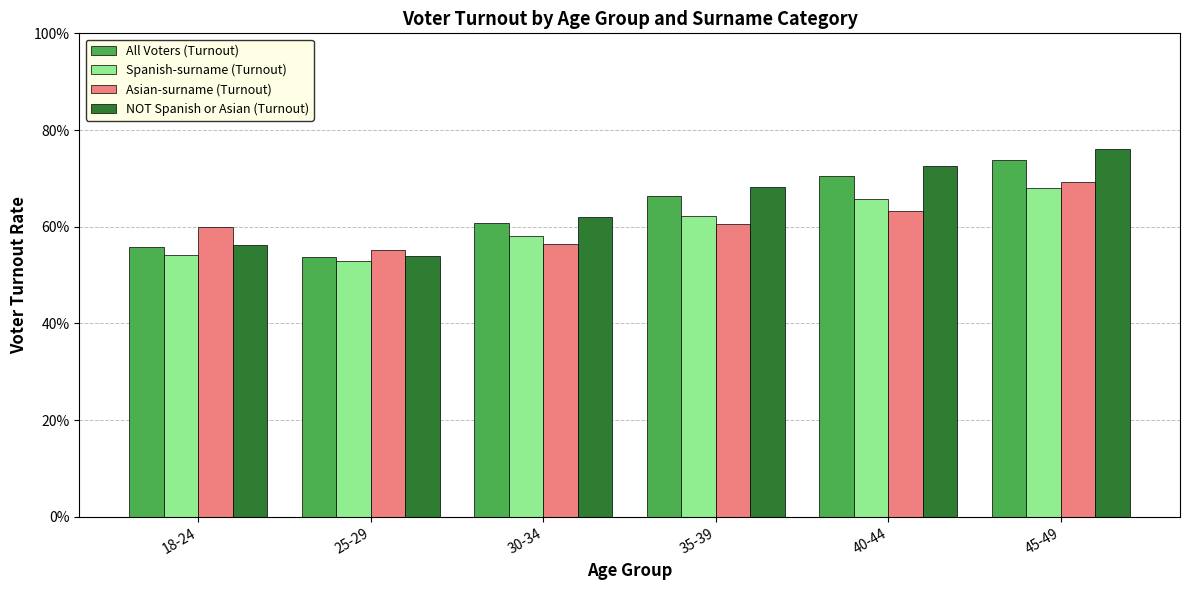

Does the chart contain stacked bars?

No